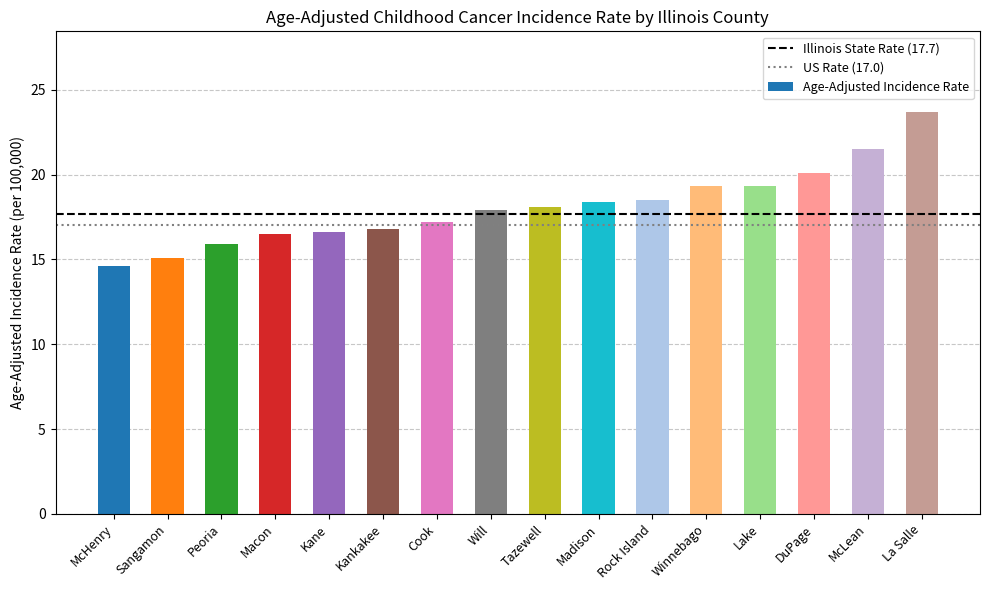

Which has a higher value, Kane or La Salle?

La Salle